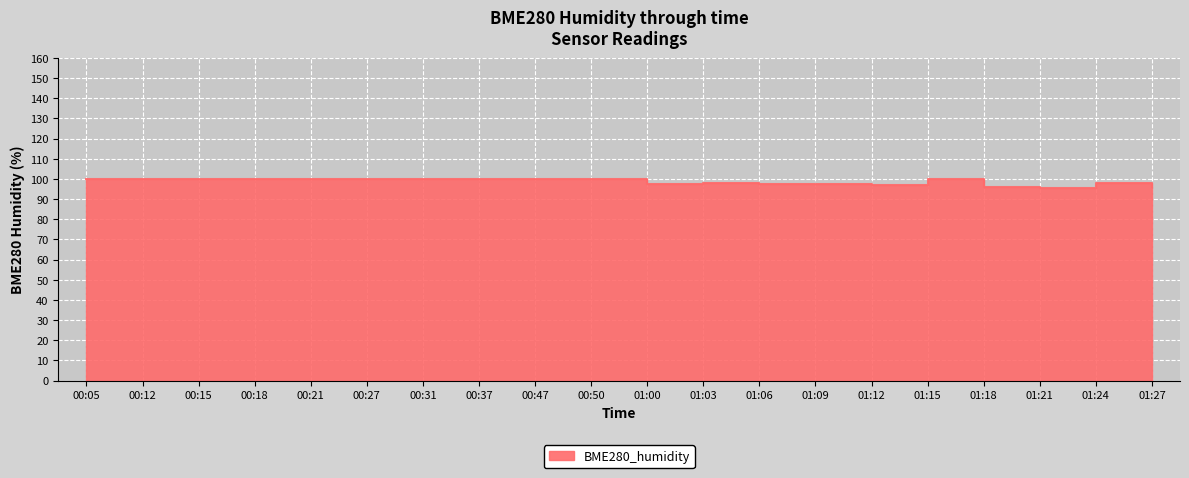

How many series are shown in this chart?

1